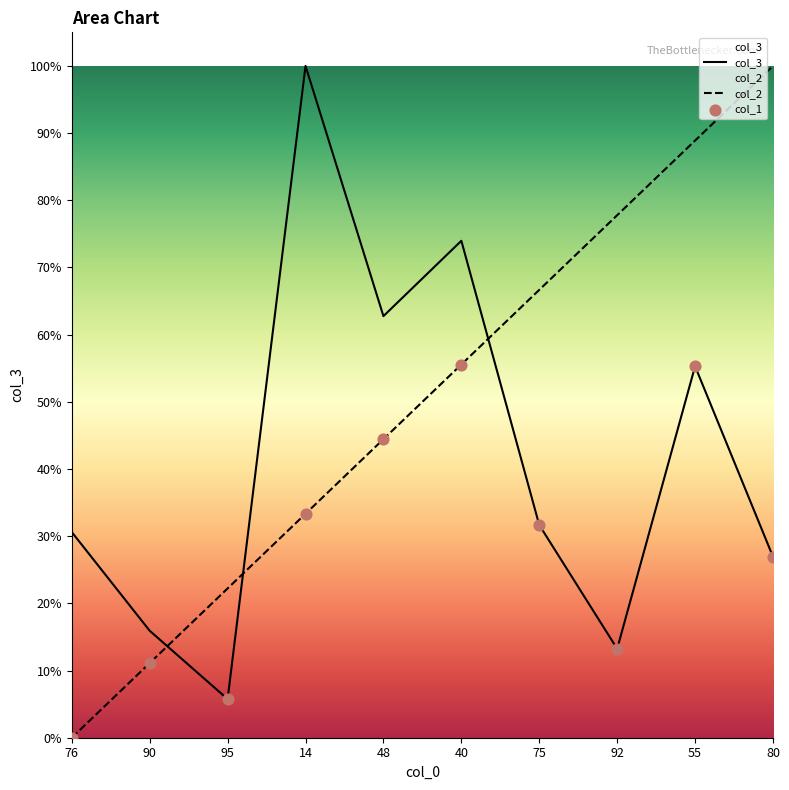

Which series reaches the minimum Y coordinate?

col_2